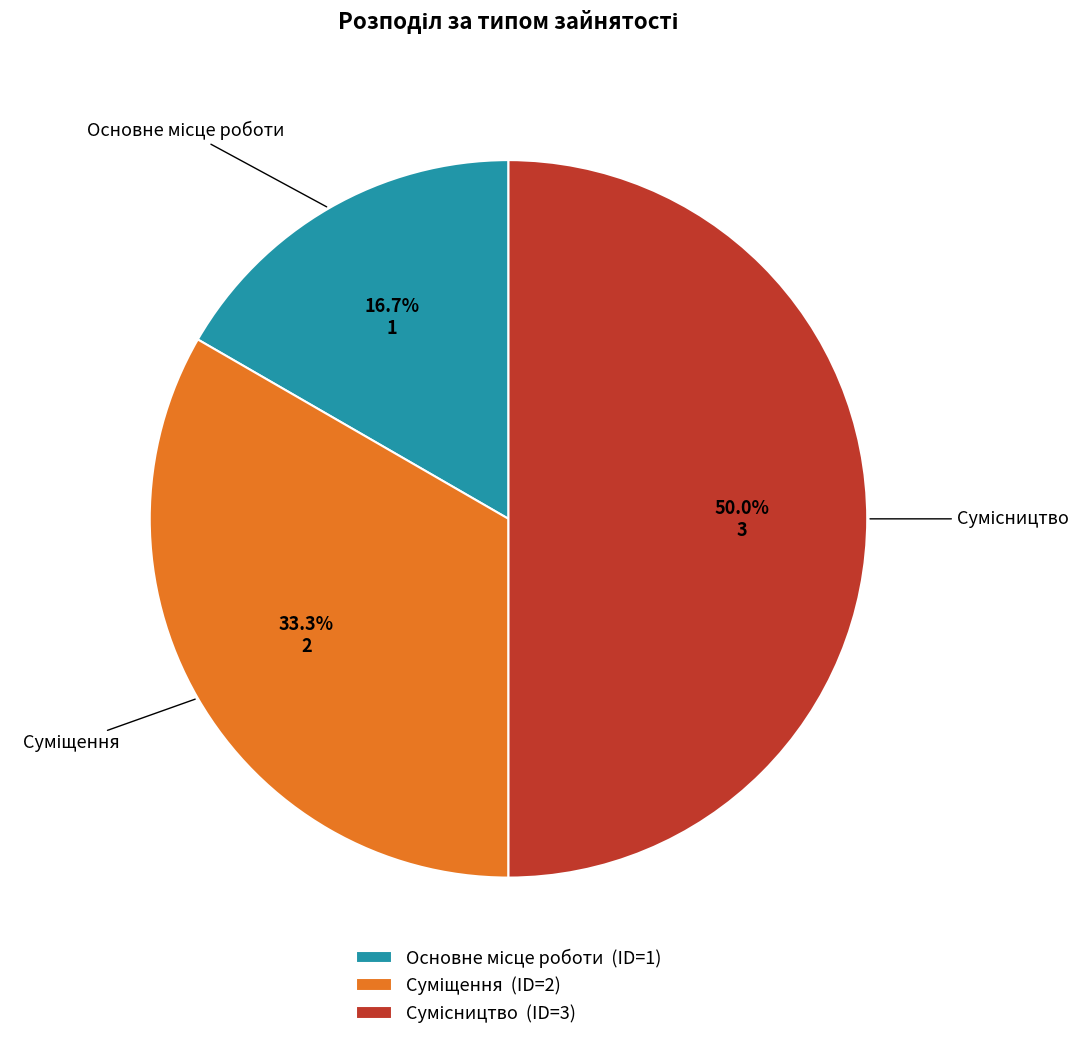

What is the total percentage of Сумісництво and Основне місце роботи?

66.7%